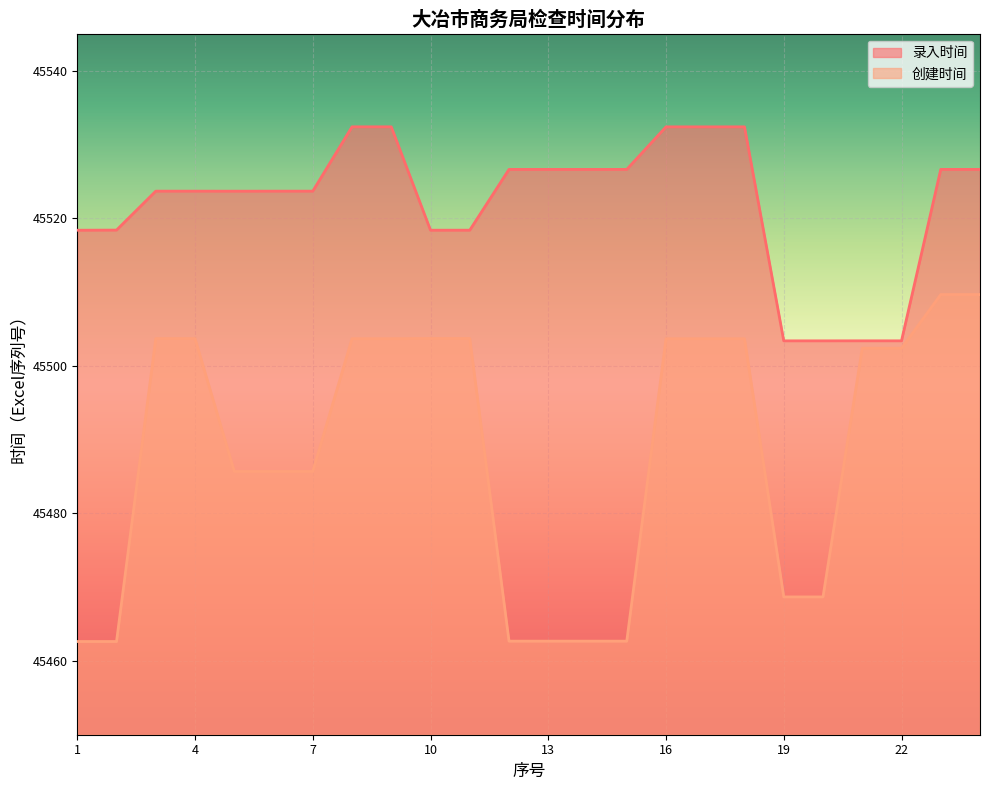

Which series has the widest spread of values?

创建时间